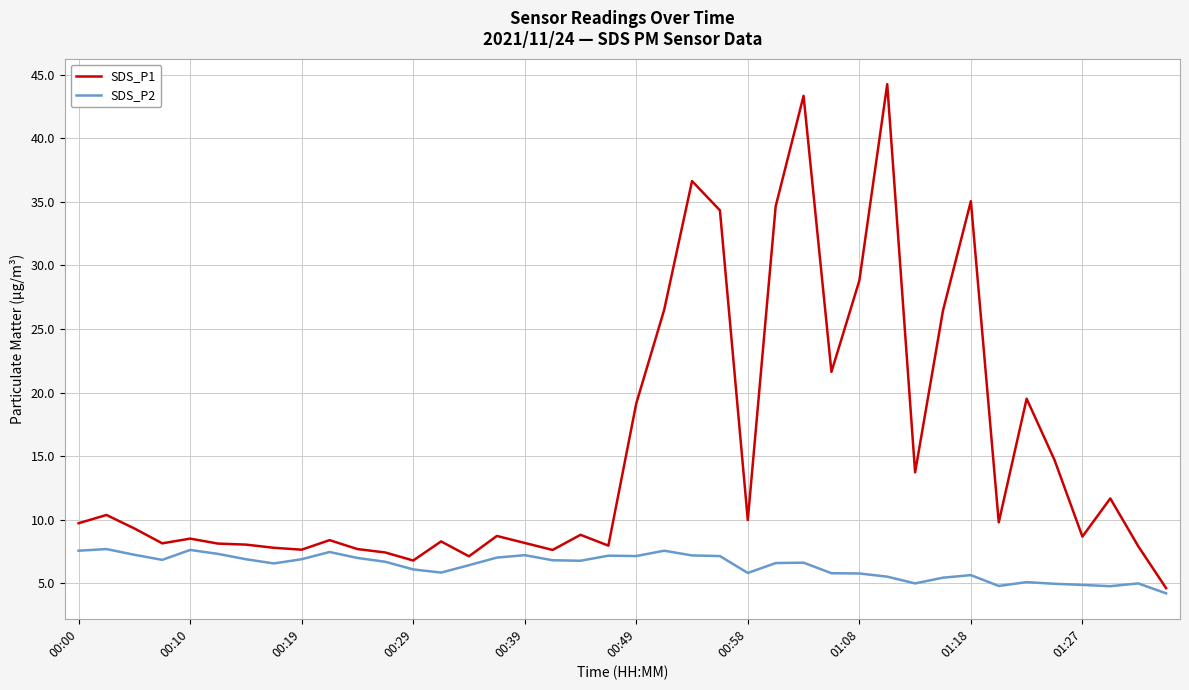

List the series in order of their overall mean, lowest first.

SDS_P2, SDS_P1